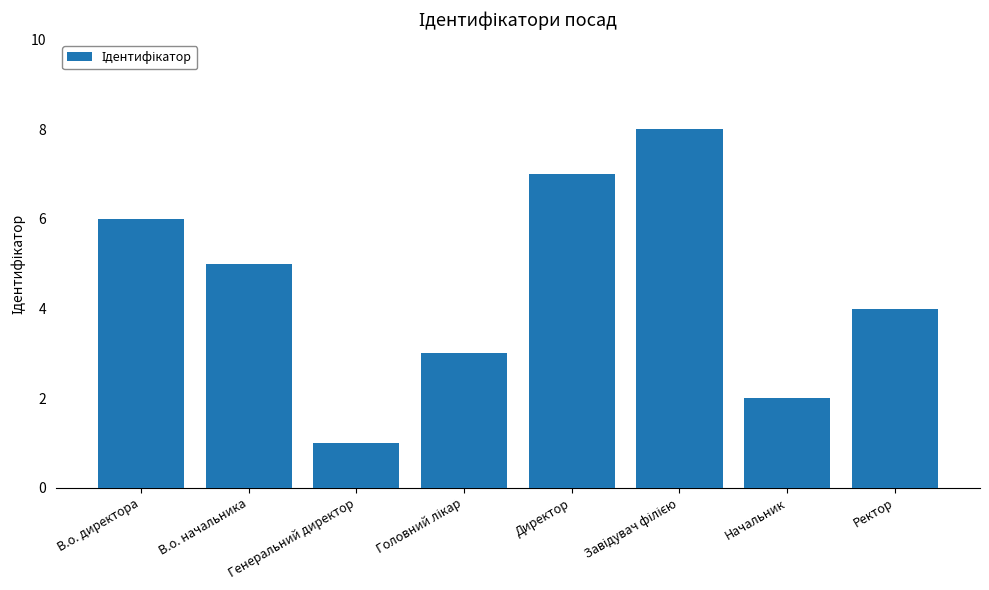

True or false: the data shows 7 at Директор.

True